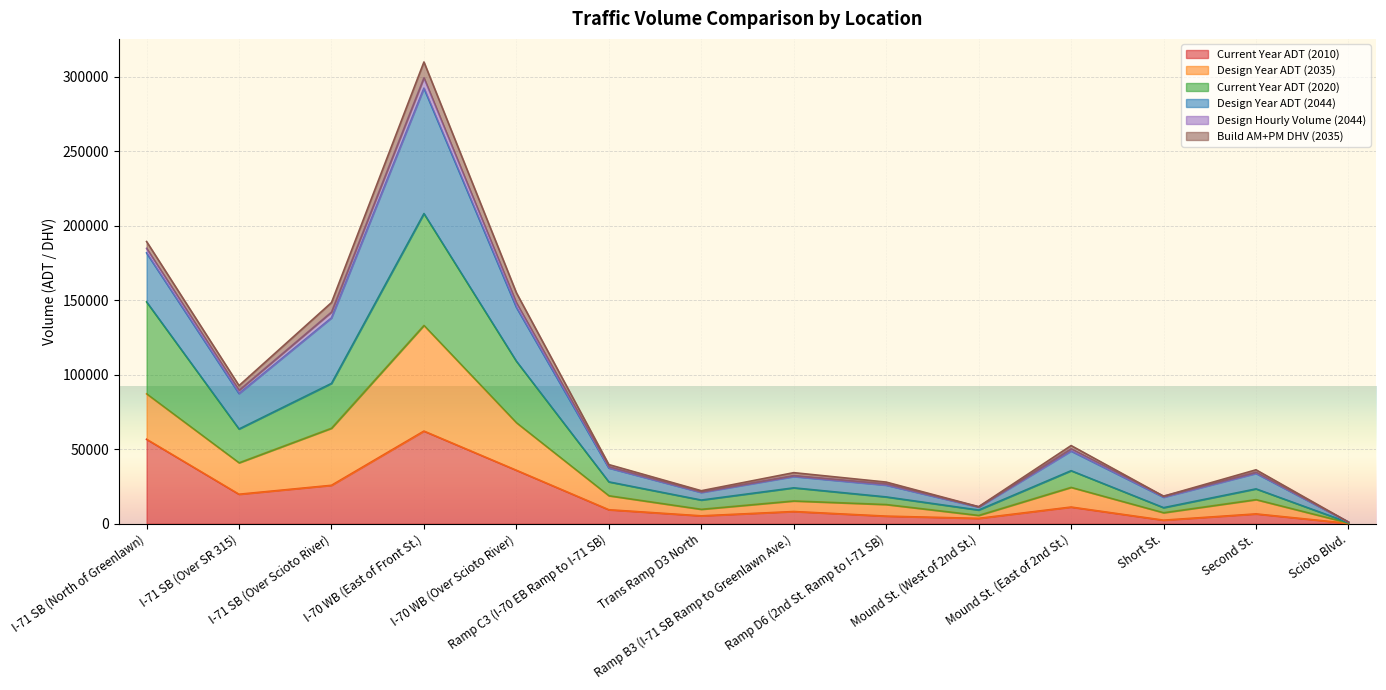

List the labels in order of Current Year ADT (2010) value, largest first.

I-70 WB (East of Front St.), I-71 SB (North of Greenlawn), I-70 WB (Over Scioto River), I-71 SB (Over Scioto River), I-71 SB (Over SR 315), Mound St. (East of 2nd St.), Ramp C3 (I-70 EB Ramp to I-71 SB), Ramp B3 (I-71 SB Ramp to Greenlawn Ave.), Second St., Trans Ramp D3 North, Ramp D6 (2nd St. Ramp to I-71 SB), Mound St. (West of 2nd St.), Short St., Scioto Blvd.